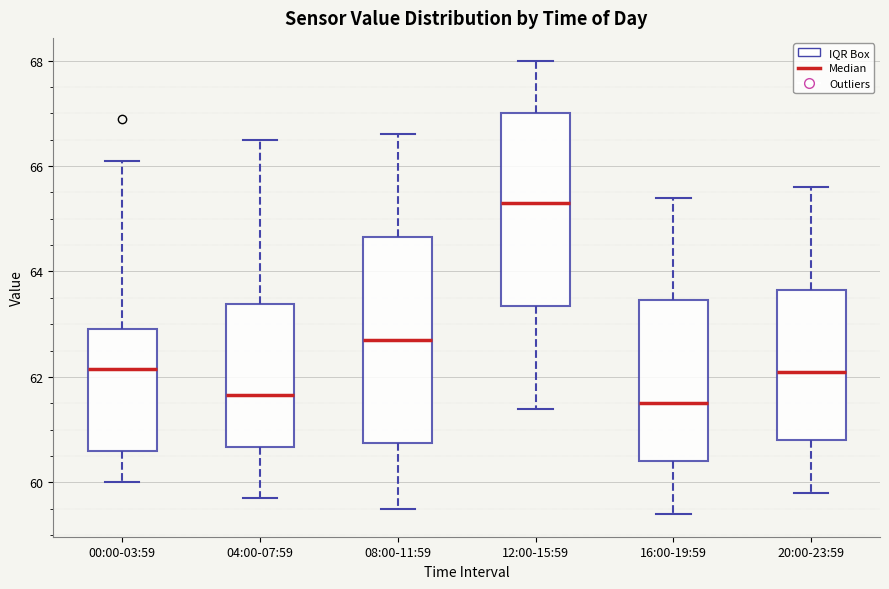

Where does the lower whisker of the box for 00:00-03:59 end on the y-axis? The values are not printed on the chart, so give them approximately, as read against the axis.

60.0